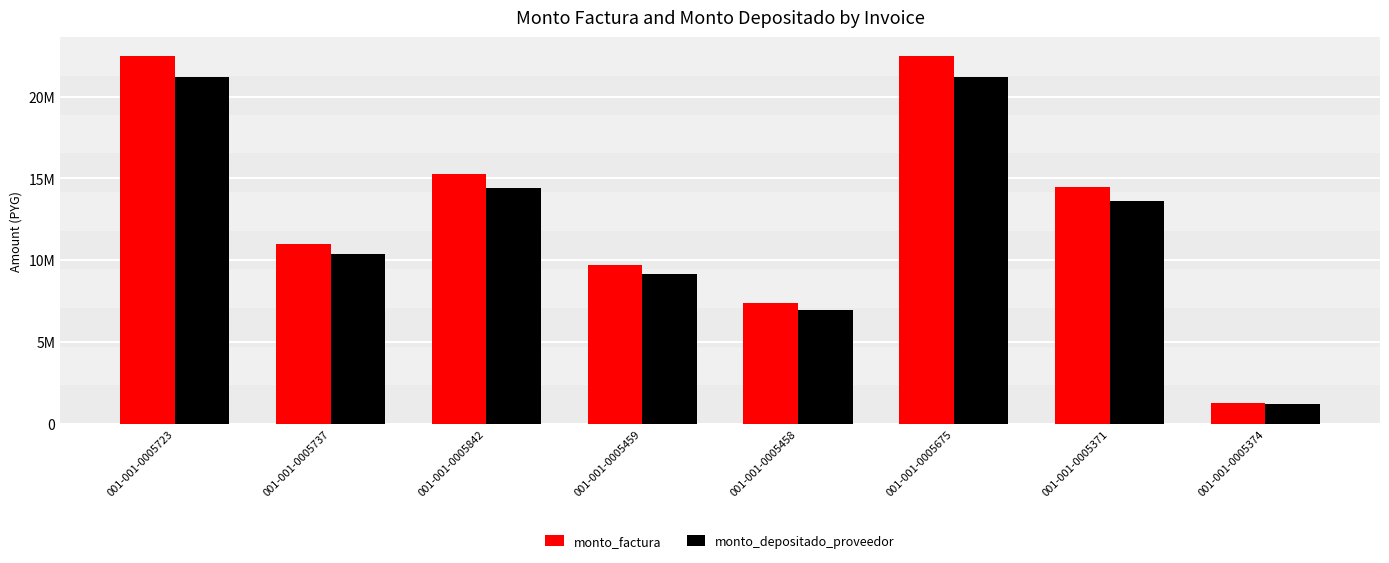

The monto_depositado_proveedor series shows 3157362 at 001-001-0005737. True or false?

False